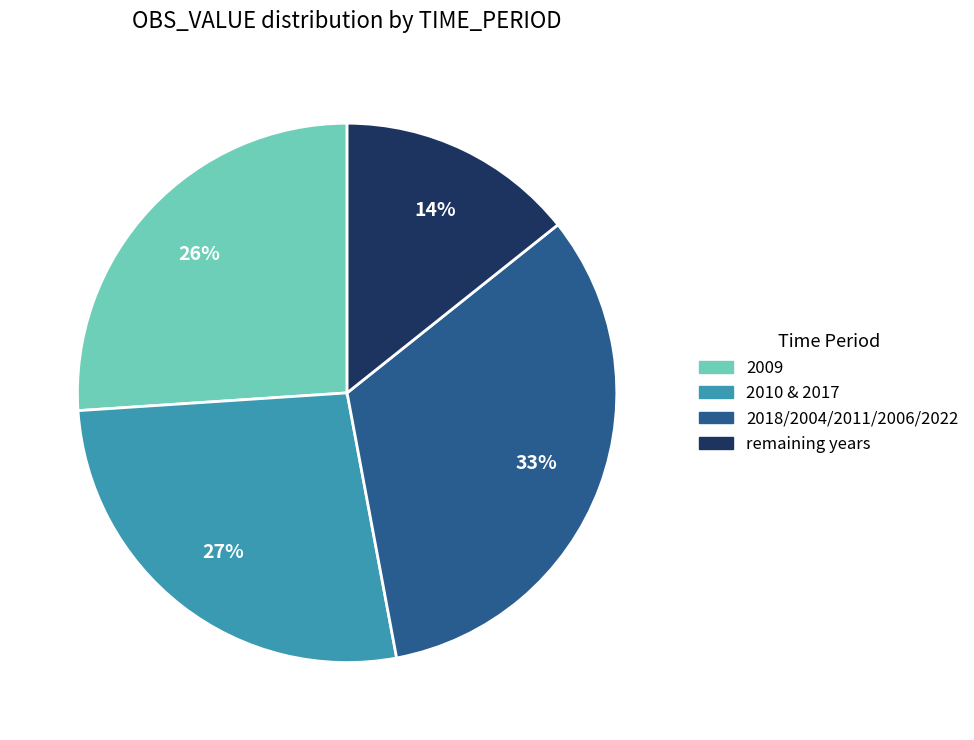

How many segments does this pie chart have?

4